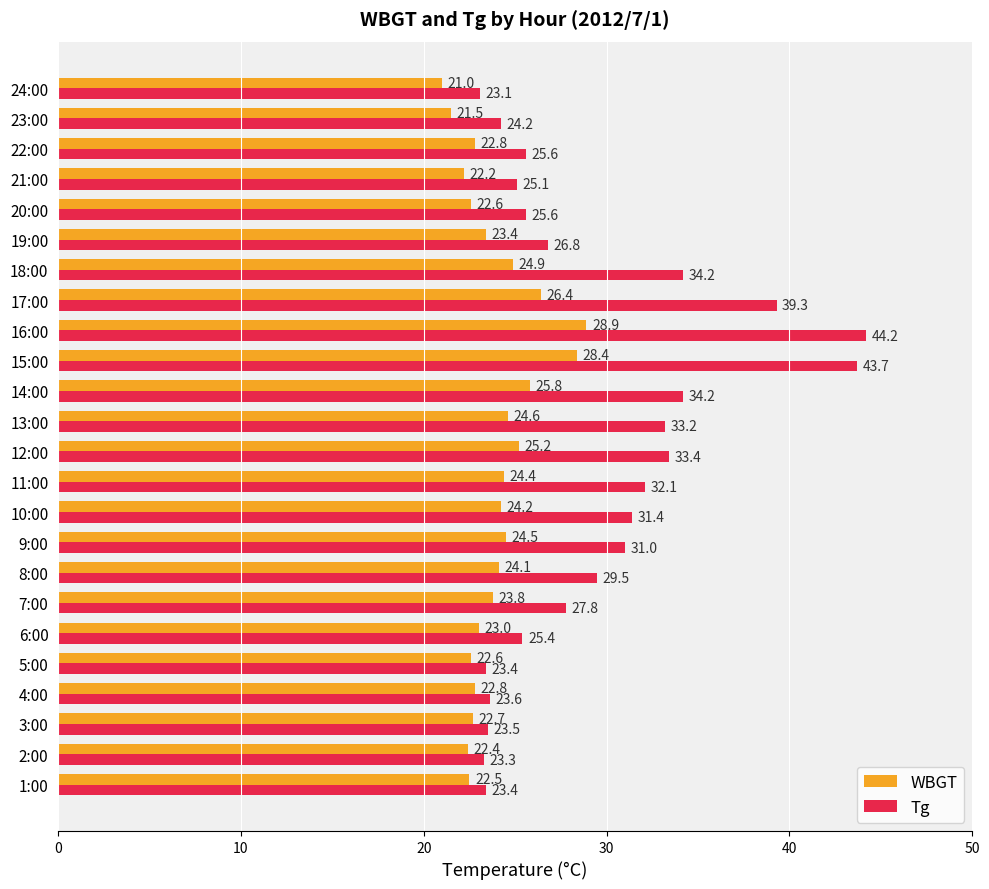

What is the difference between the maximum and minimum values in the WBGT series?

7.9